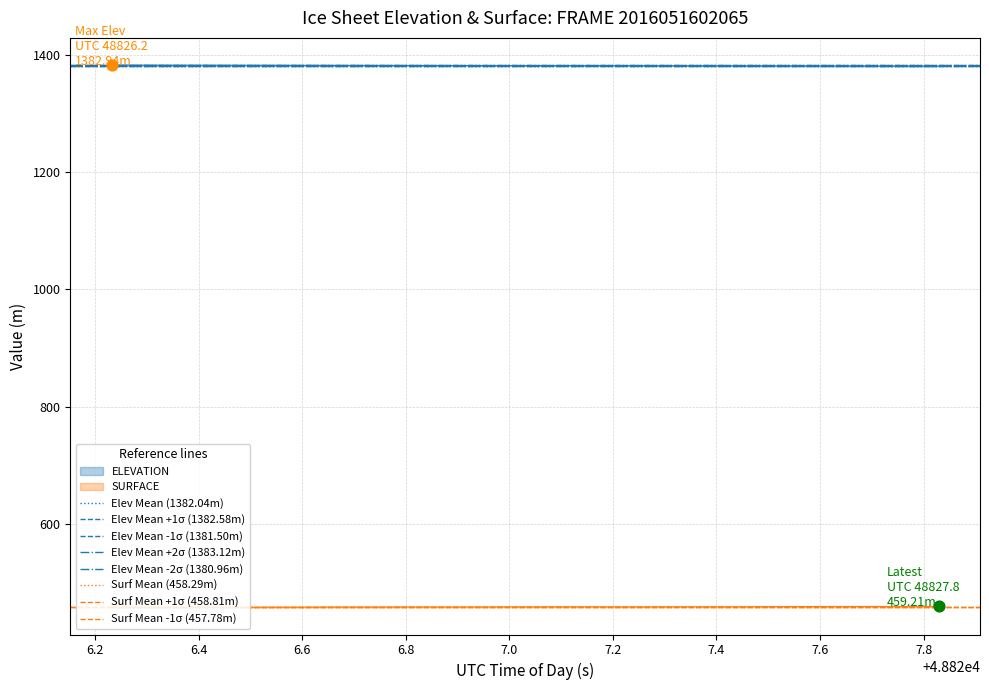

True or false: ELEVATION and SURFACE intersect in this chart.

False